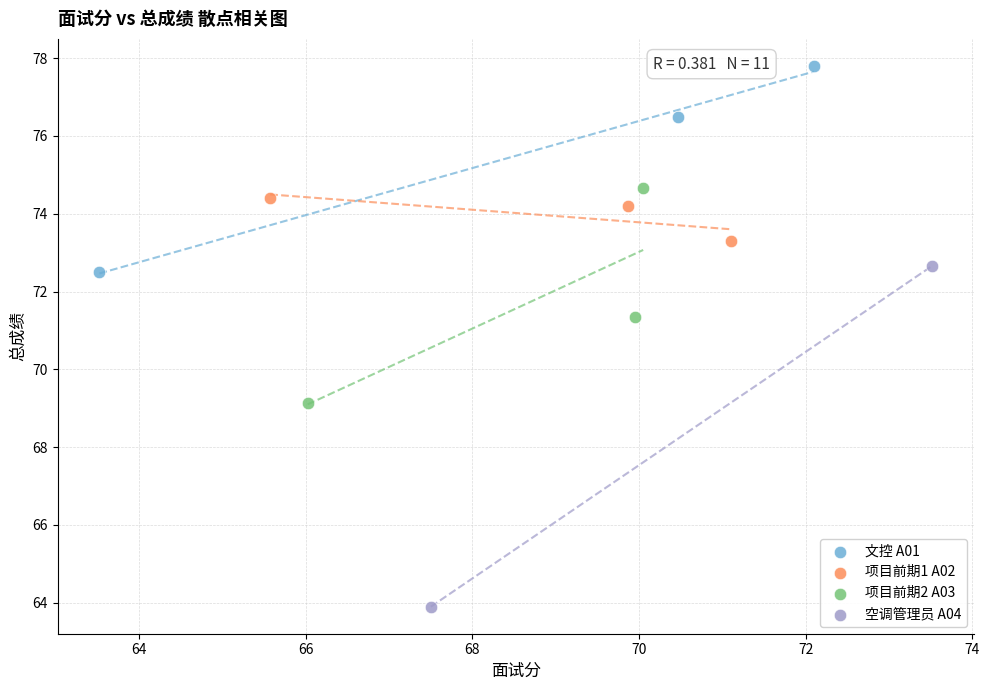

Which series contains the highest Y value?

文控 A01